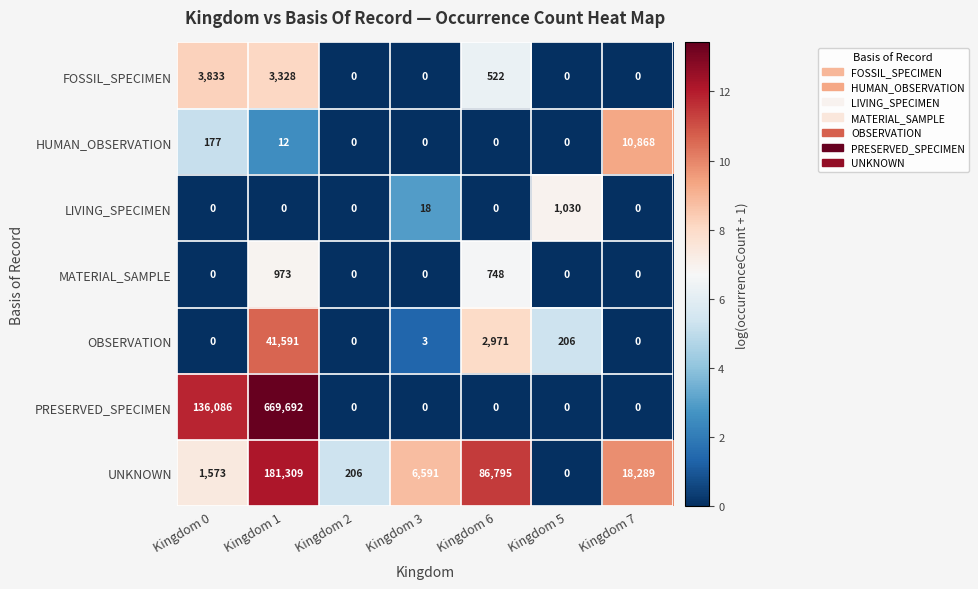

At which category is the sum across all series the highest?

Kingdom 1